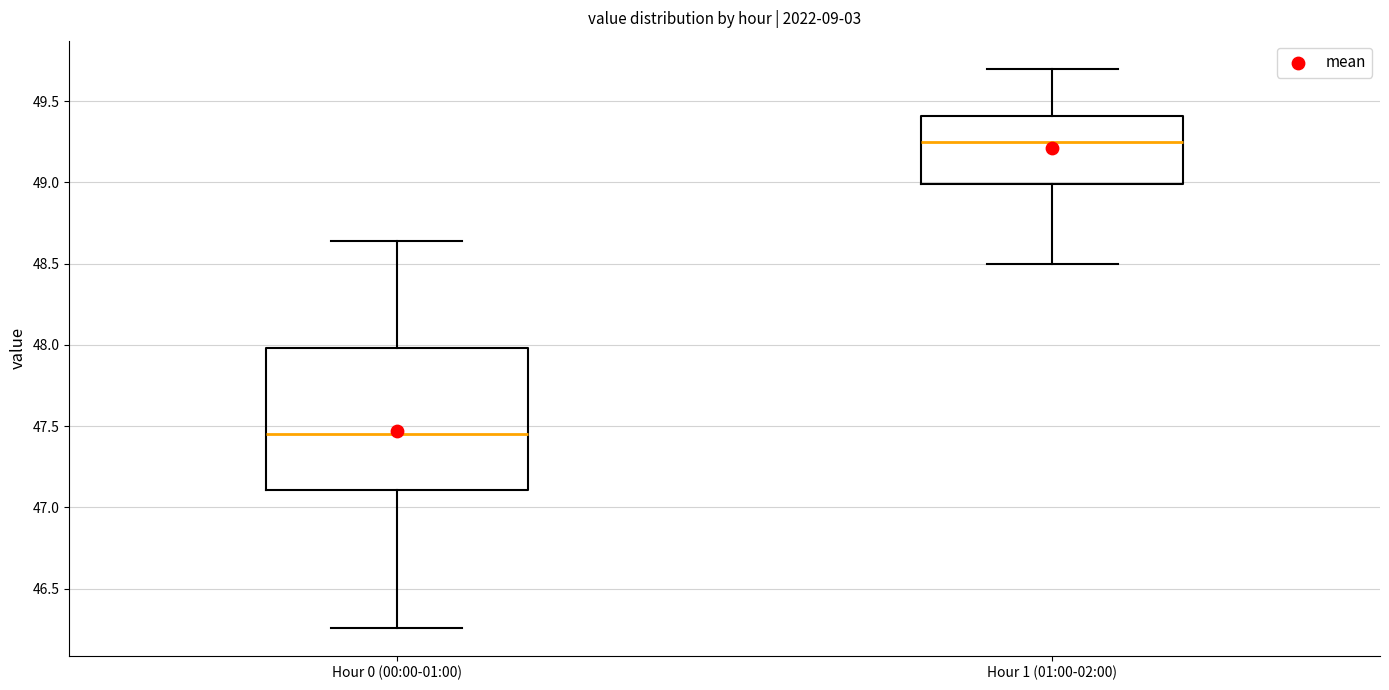

Where does the upper whisker of the box for Hour 0 (00:00-01:00) end on the y-axis? The values are not printed on the chart, so give them approximately, as read against the axis.

48.65